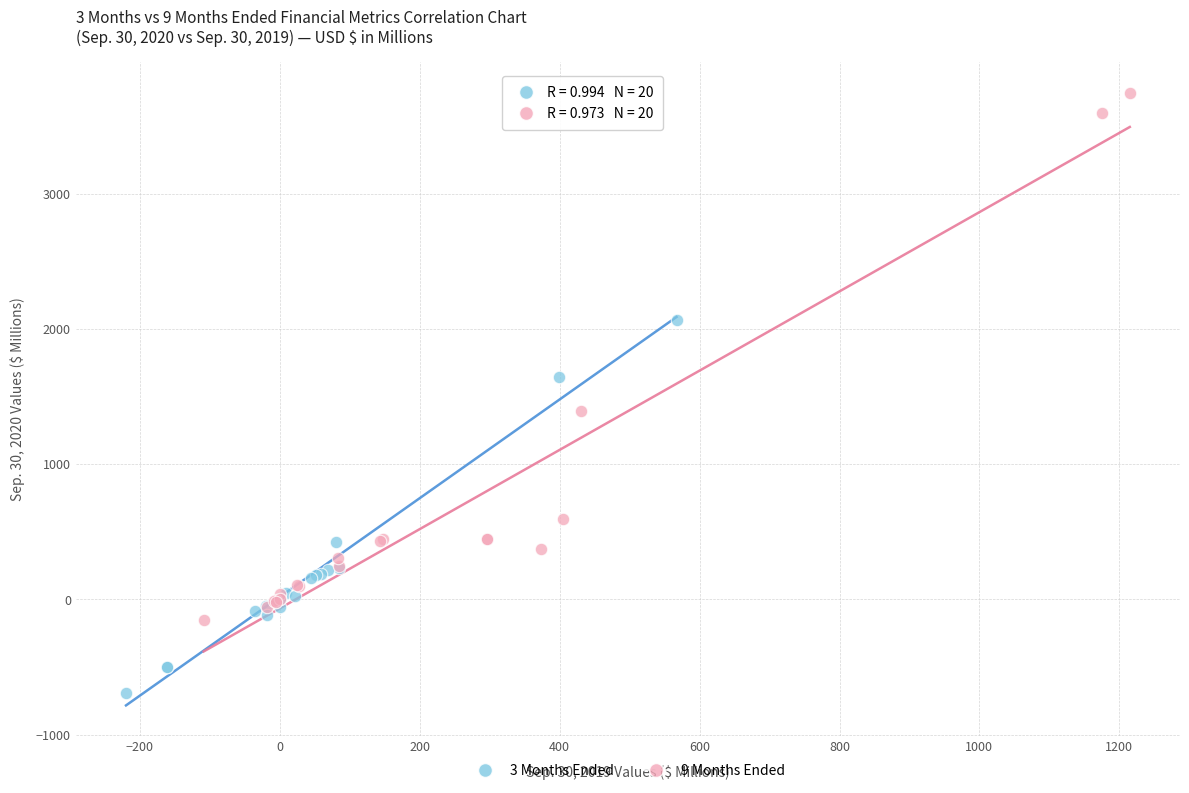

Which series contains the lowest Y value?

3 Months Ended